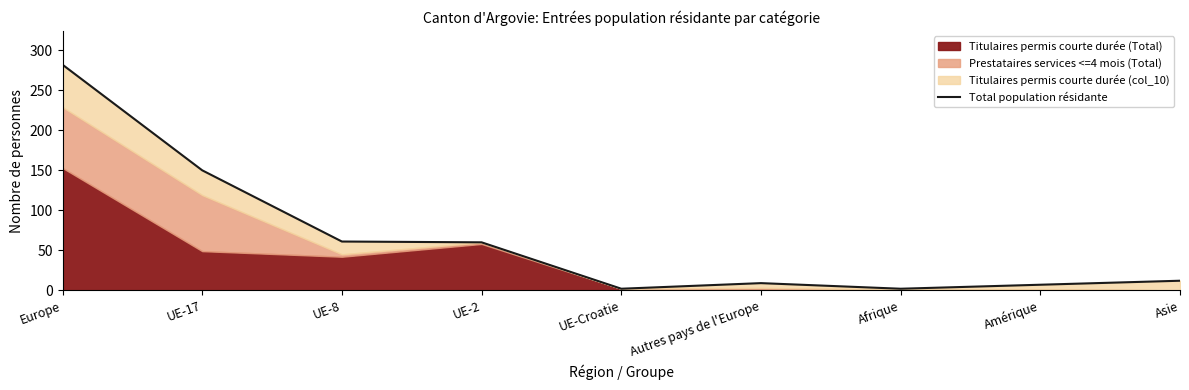

What is the difference between the values at Asie and UE-8?

49